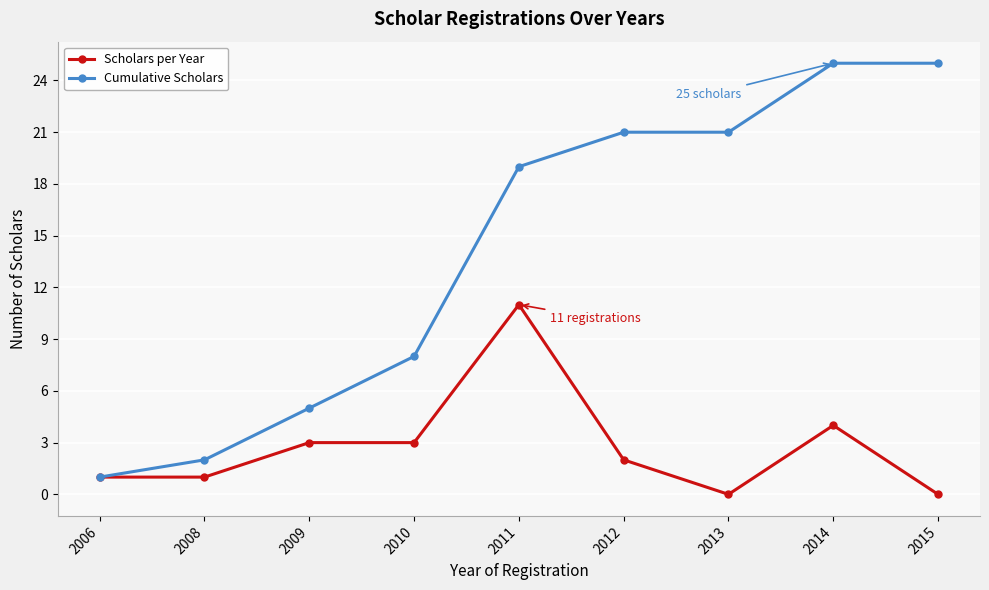

Rank the series by their average value, from highest to lowest.

Cumulative Scholars, Scholars per Year